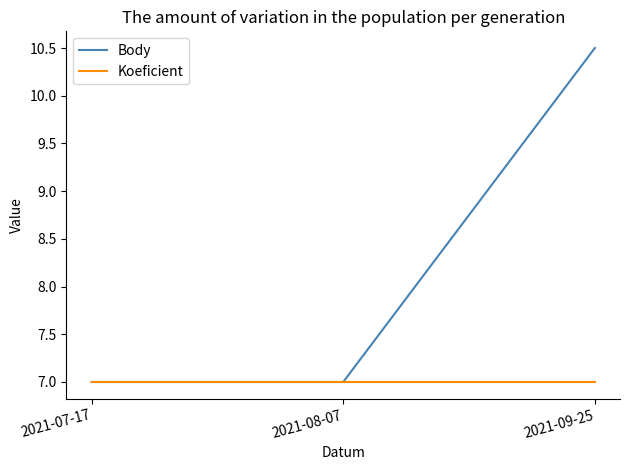

What are all the series names shown in the legend?

Body, Koeficient